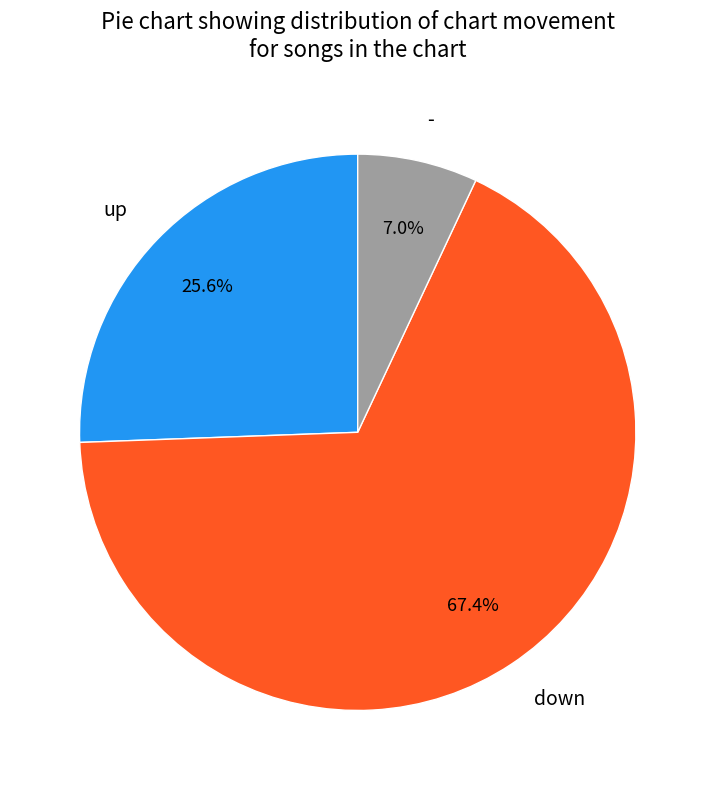

To the nearest percent, what is the combined percentage of down and -?

74%